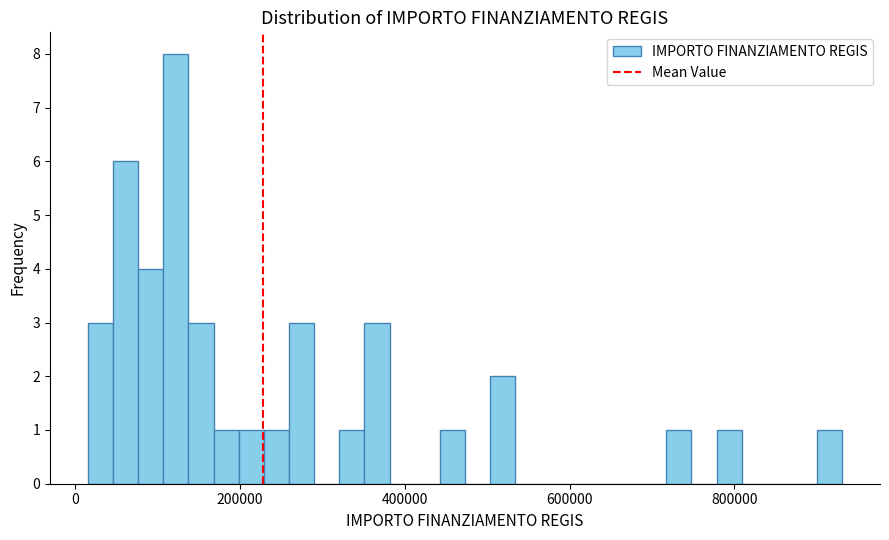

Around what value on the x-axis is the tallest bar? Give the approximate position of its centre, as read against the axis.

120000